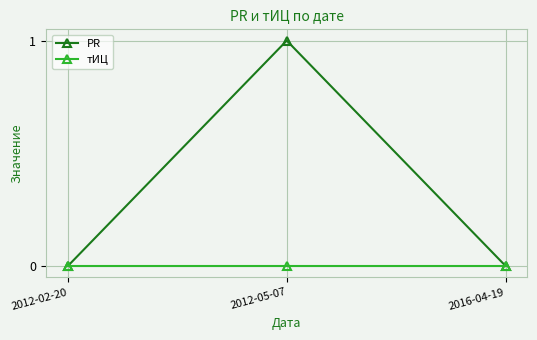

Reading left to right, what are all the values shown in this chart?

PR: 0	1	0
тИЦ: 0	0	0